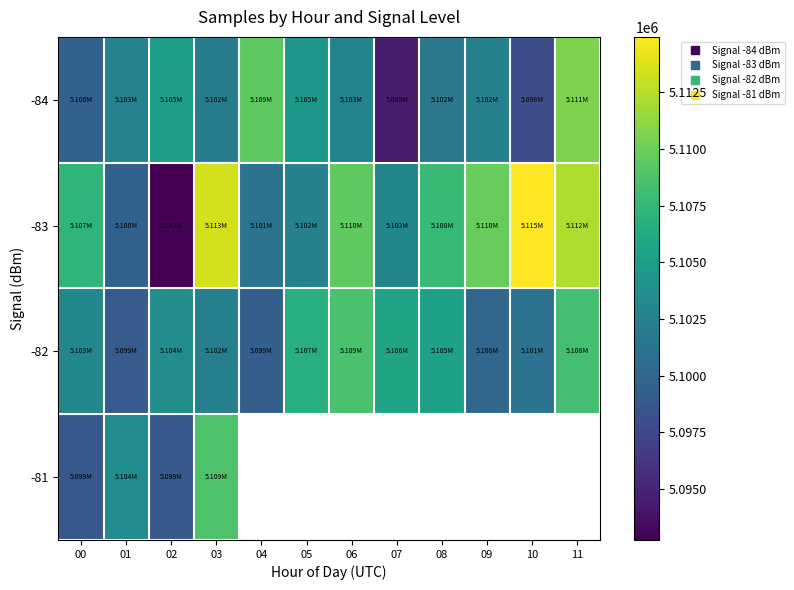

Rank the series by their maximum value, from highest to lowest.

-83, -84, -81, -82